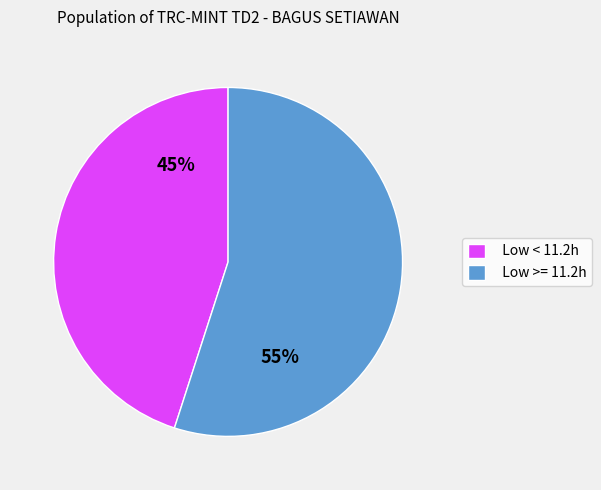

Rank the categories by value from lowest to highest.

Low < 11.2h, Low >= 11.2h